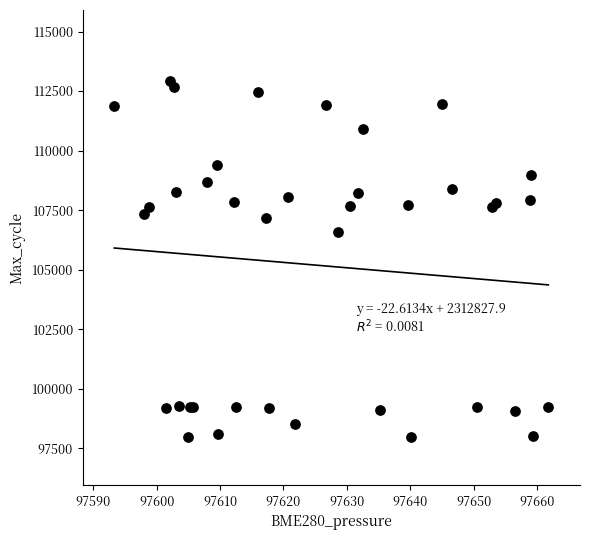

What Y value in the scatter plot is closest to 105429?

106581